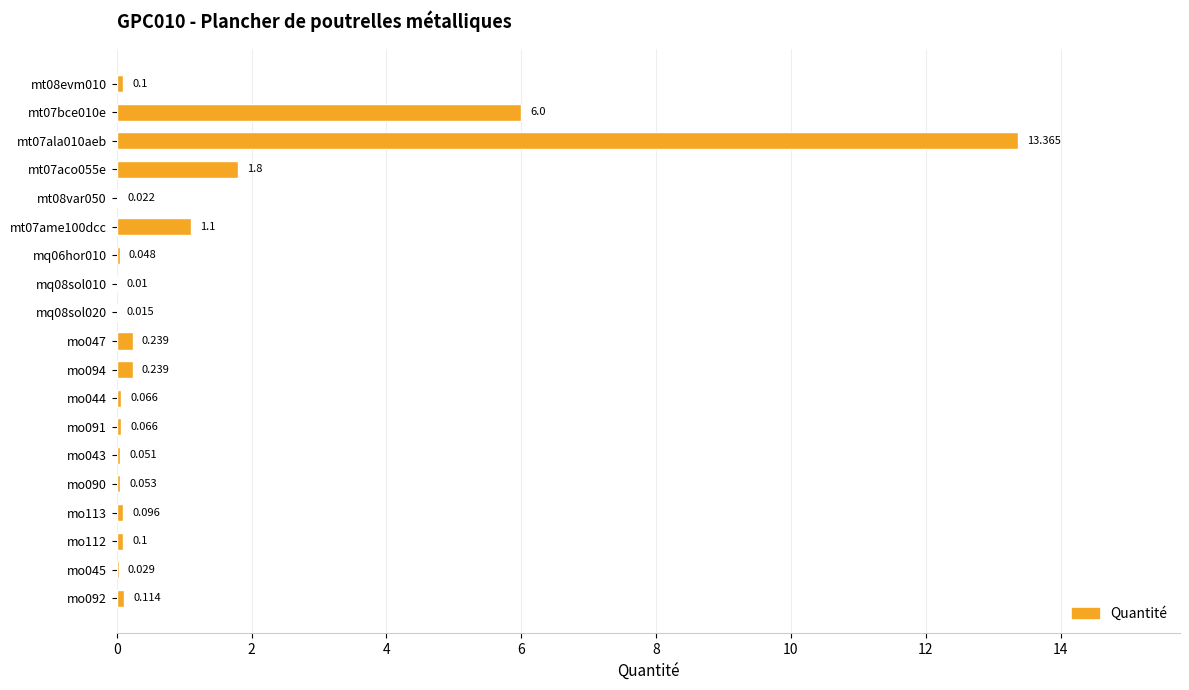

Are the bars grouped side by side (vs. stacked)?

No